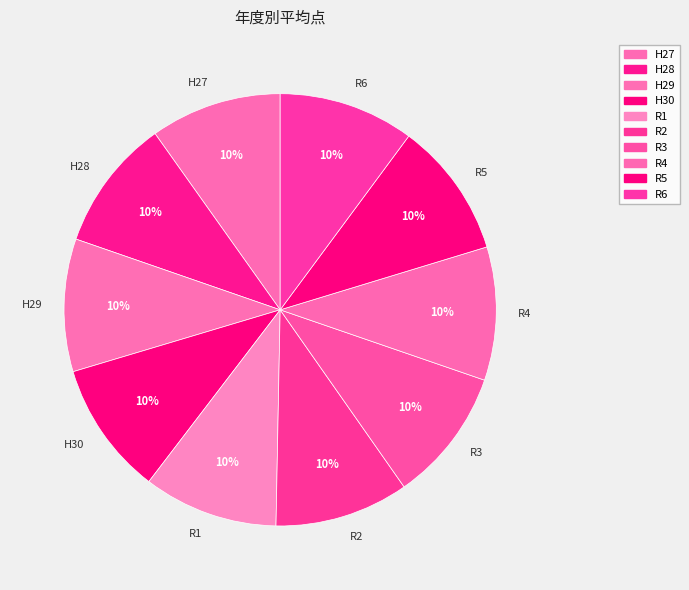

Do H28 and R2 together represent more than half of the pie?

No